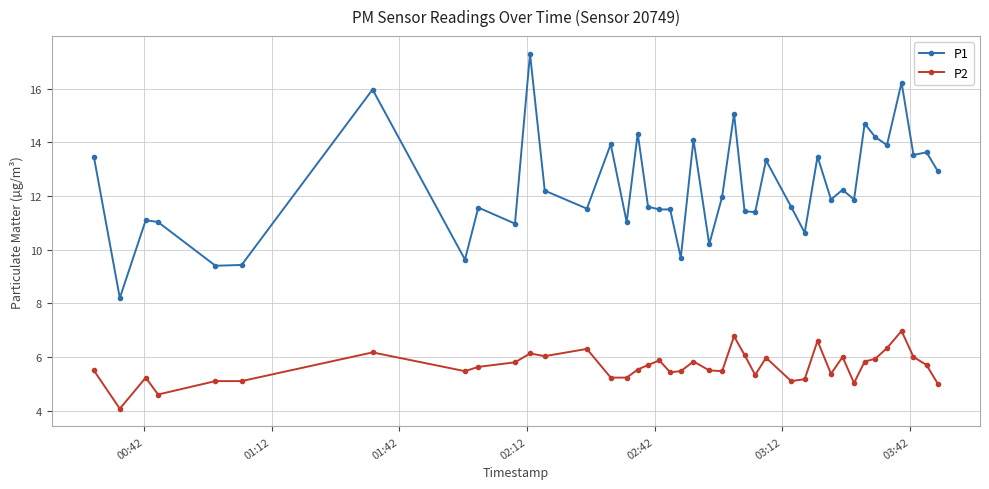

True or false: P2 and P1 intersect in this chart.

False